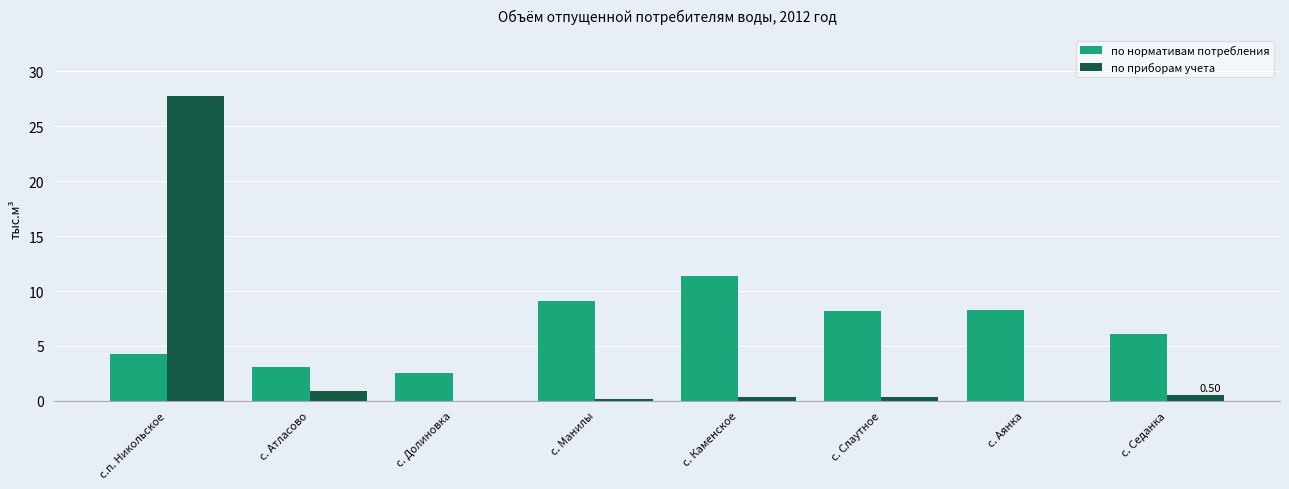

What is the average value of the по нормативам потребления series?

6.6